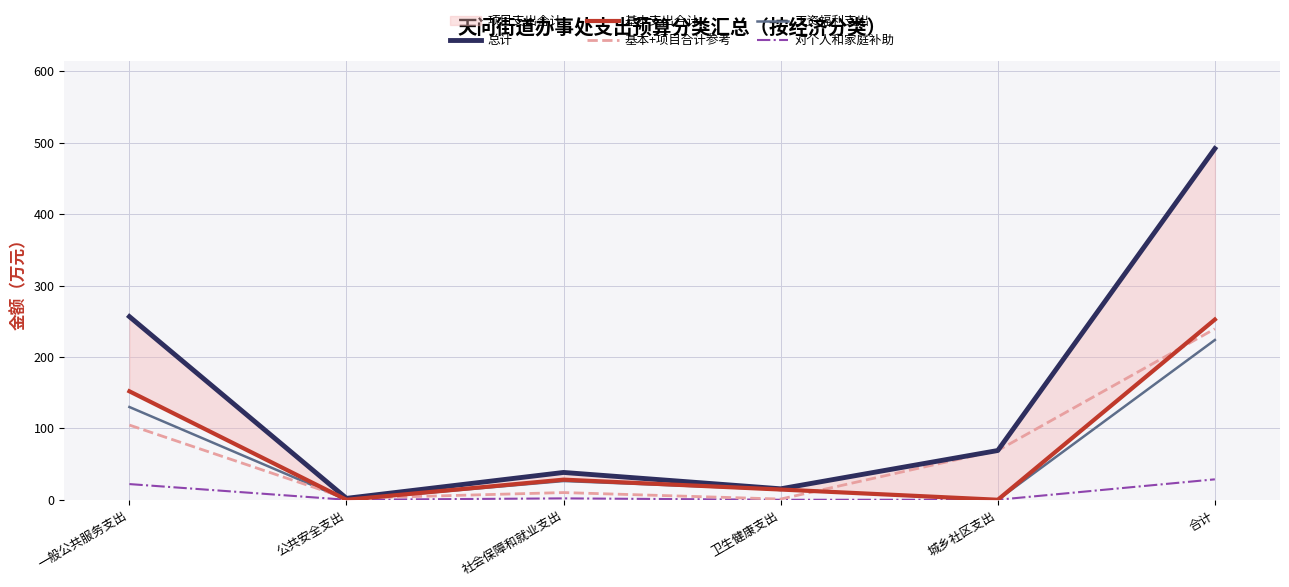

Does the chart have visible grid lines?

Yes